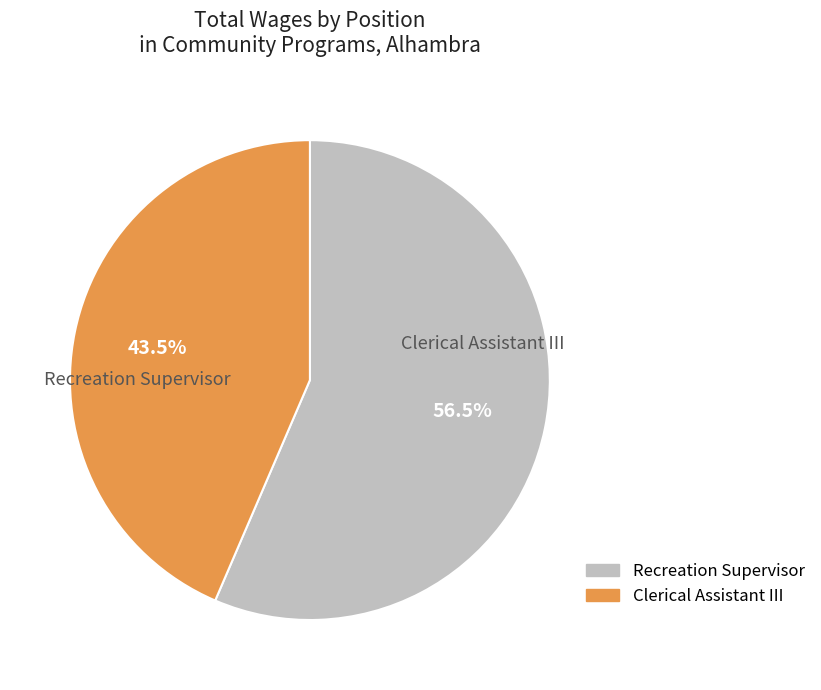

How many segments does this pie chart have?

2